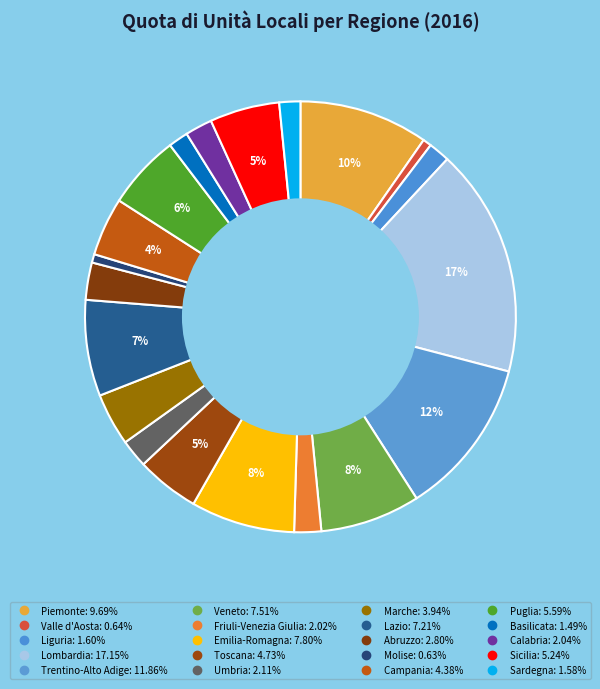

Is there any slice that represents more than half of the pie?

No